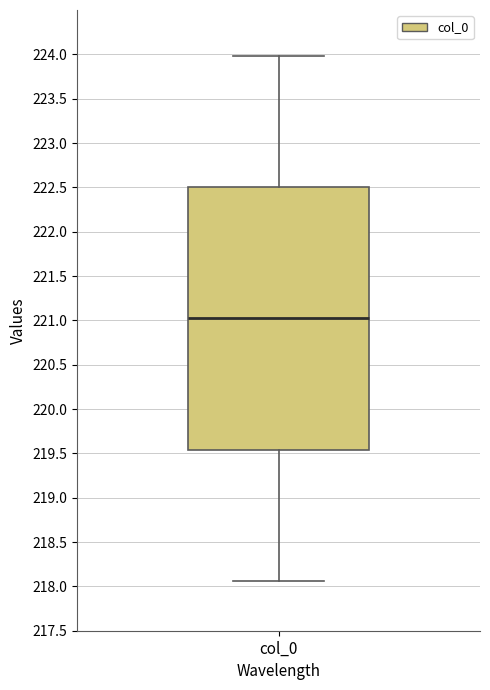

Where does the lower whisker of the box for col_0 end on the y-axis? The values are not printed on the chart, so give them approximately, as read against the axis.

218.05